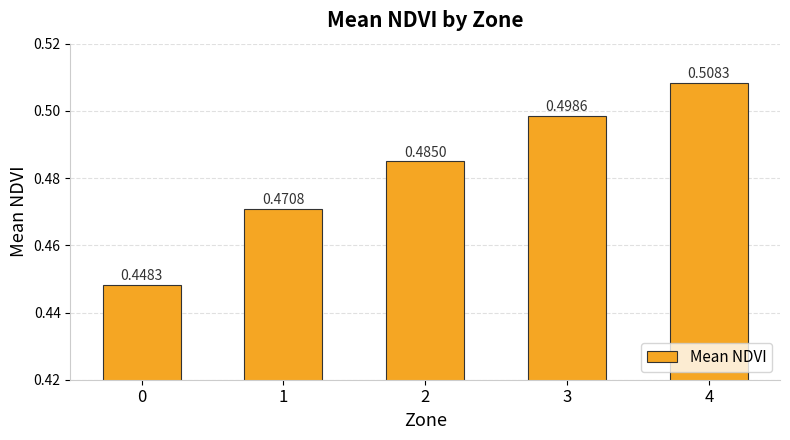

What is the sum of the values at 3 and 2?

1.0